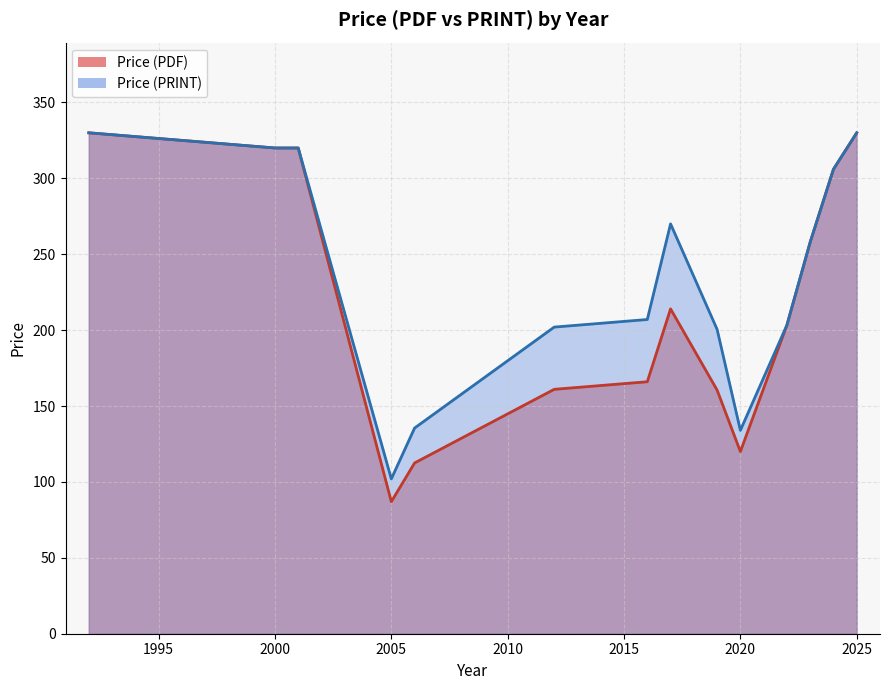

What is the difference between the maximum and minimum values in the Price (PRINT) series?

228